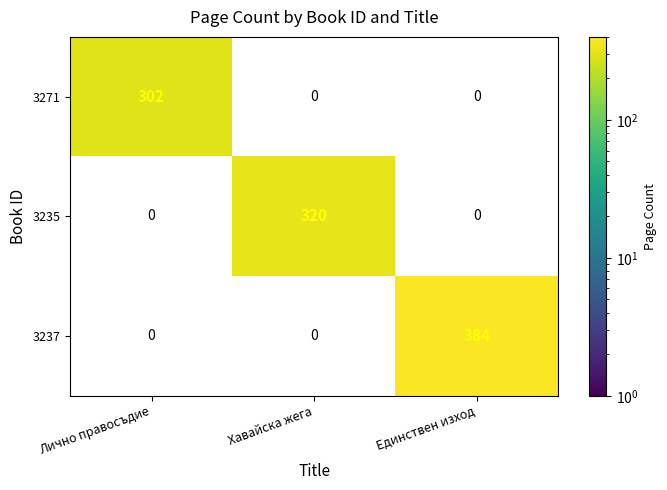

How many 3237 values are between 0 and 384?

3